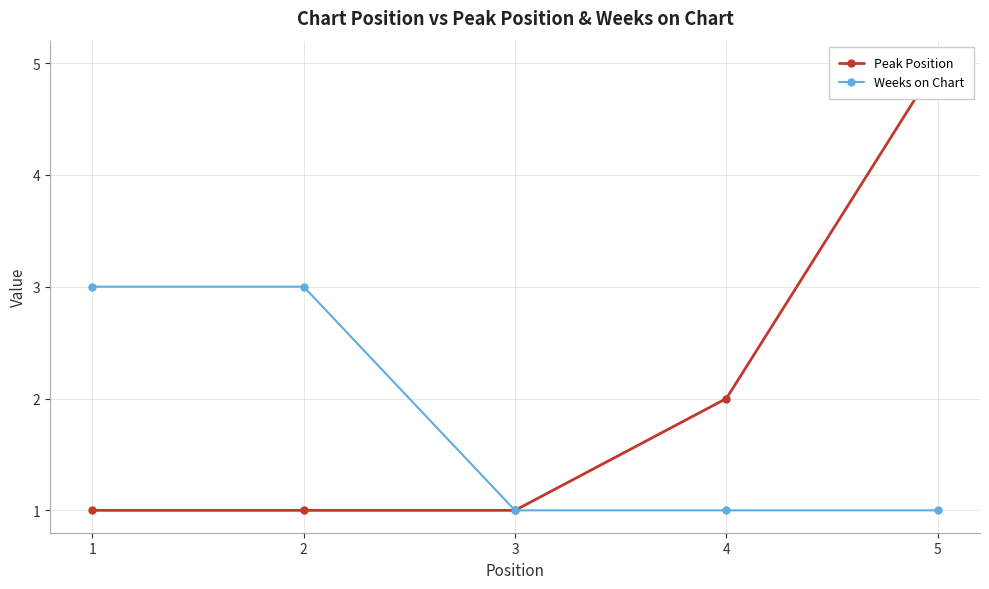

Does the chart display data point markers on the line(s)?

Yes